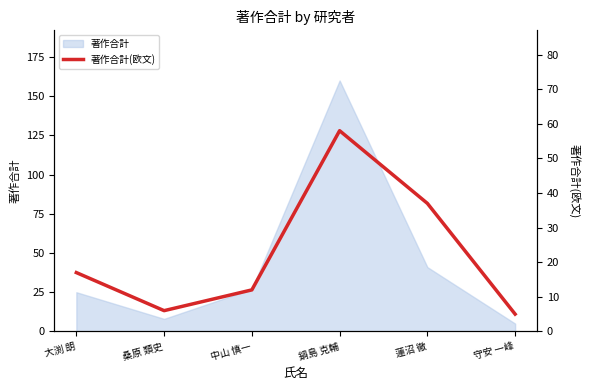

List the labels in order of value, largest first.

鍋島 克輔, 蓮沼 徹, 大渕 朗, 中山 慎一, 桑原 類史, 守安 一峰